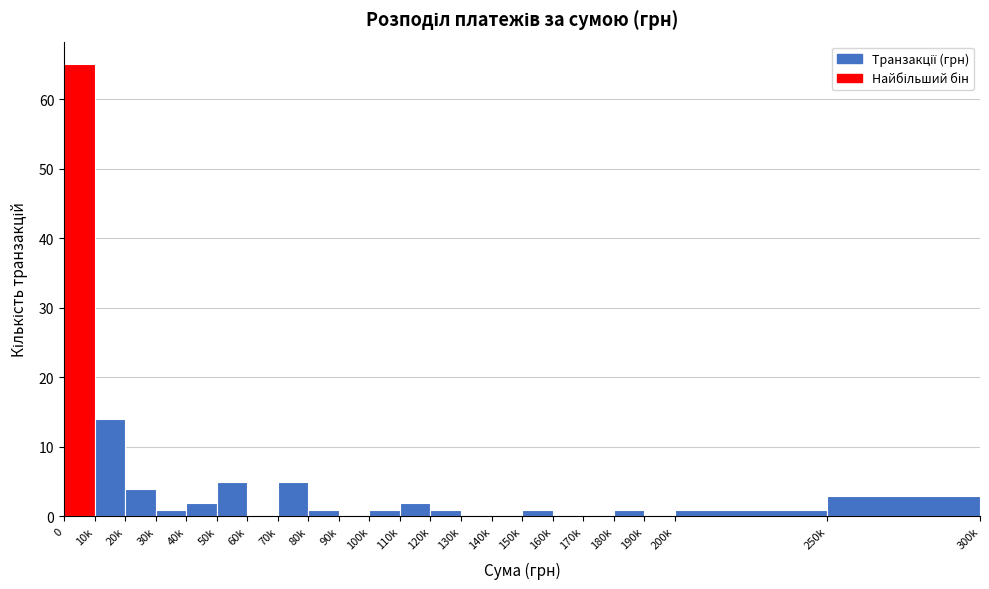

Reading left to right, transcribe all the data shown in this chart.

0=65	10k=14	20k=4	30k=1	40k=2	50k=5	60k=0	70k=5	80k=1	90k=0	100k=1	110k=2	120k=1	130k=0	140k=0	150k=1	160k=0	170k=0	180k=1	190k=0	200k=1	250k=3